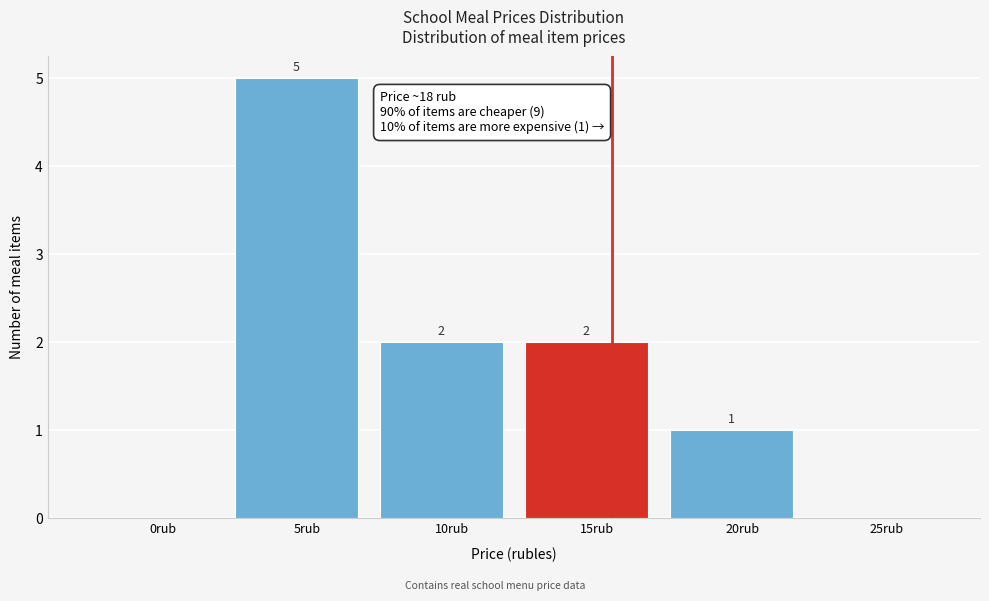

Reading right to left, transcribe all the data shown in this chart.

25rub=0	20rub=1	15rub=2	10rub=2	5rub=5	0rub=0